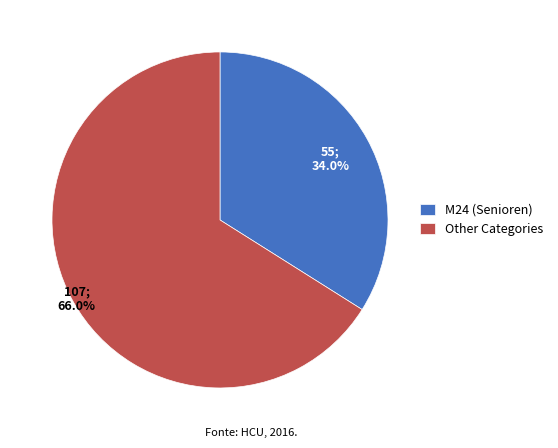

What percentage is NOT represented by Other Categories?

34.0%